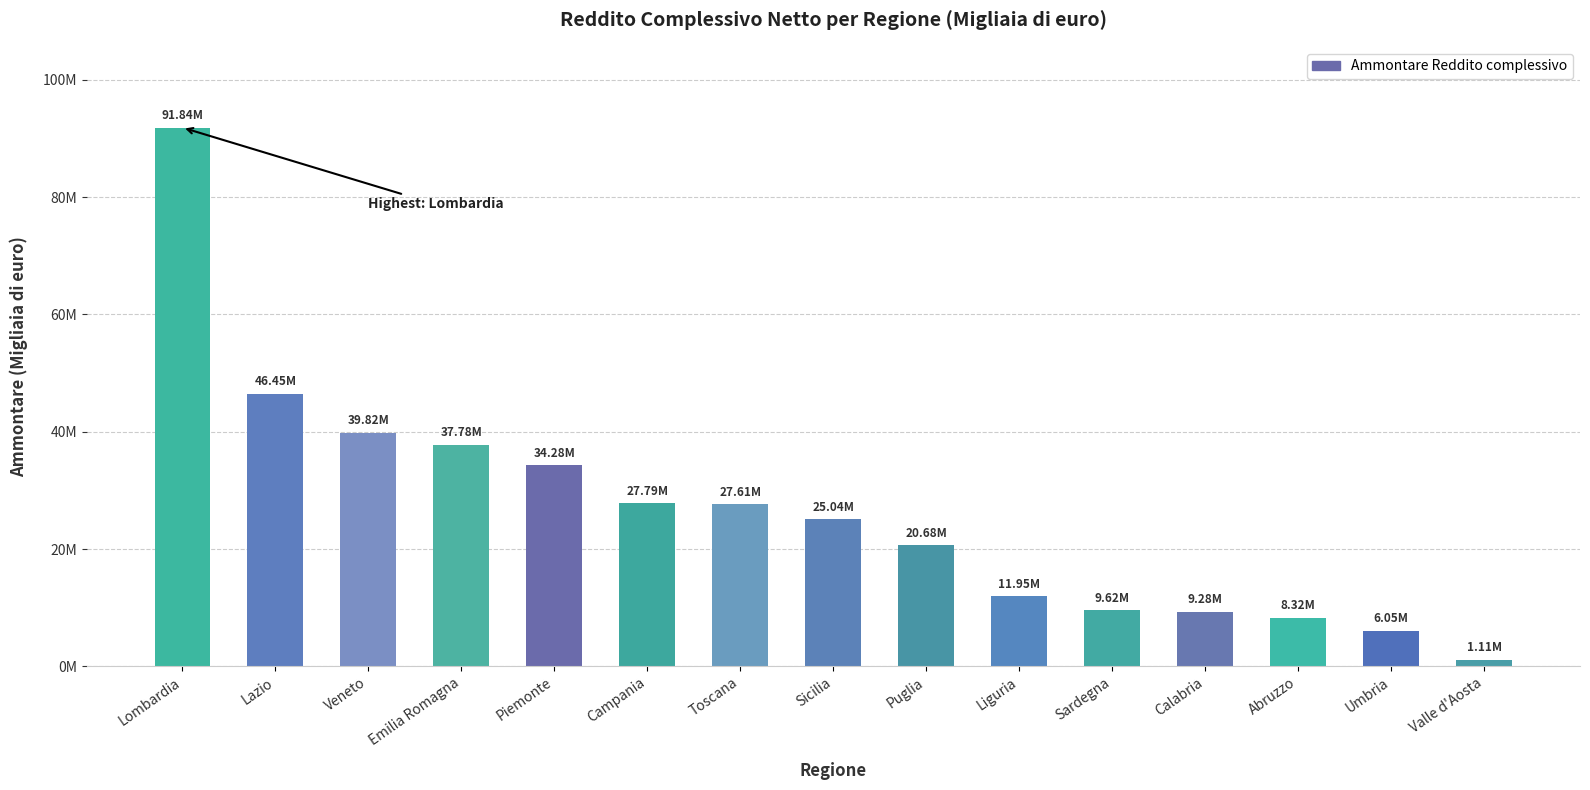

Does the chart contain any negative values?

No